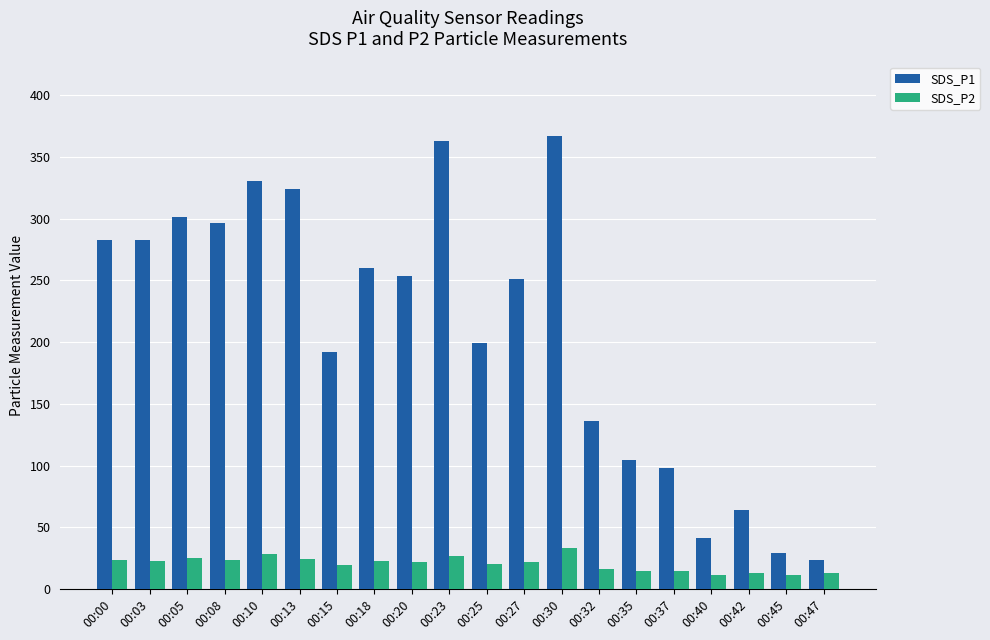

True or false: SDS_P1 has a value of 7.1 at 00:47.

False